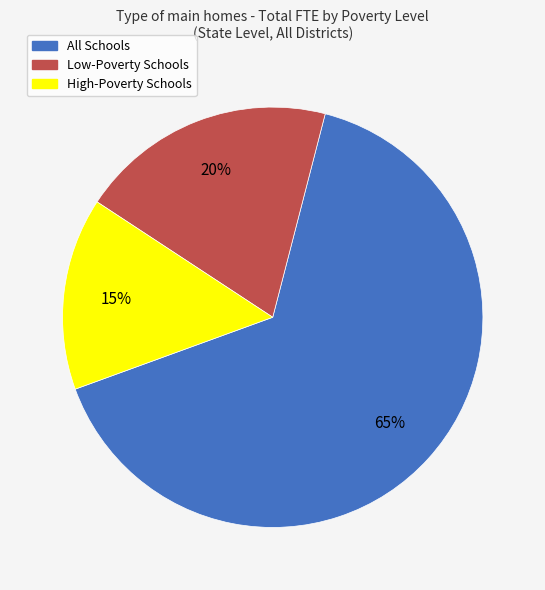

Which category has the smallest portion of the pie?

High-Poverty Schools